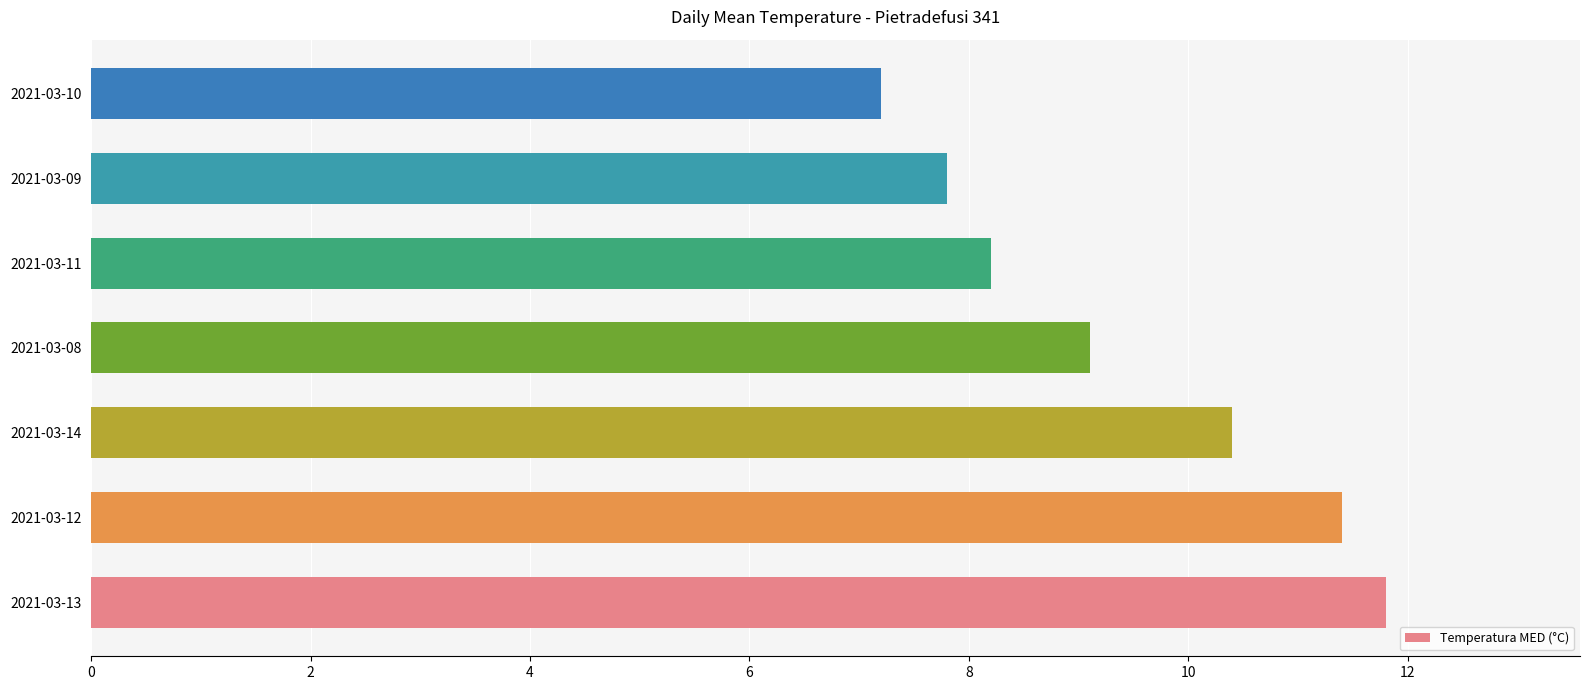

What is the difference between the values at 2021-03-09 and 2021-03-13?

4.0